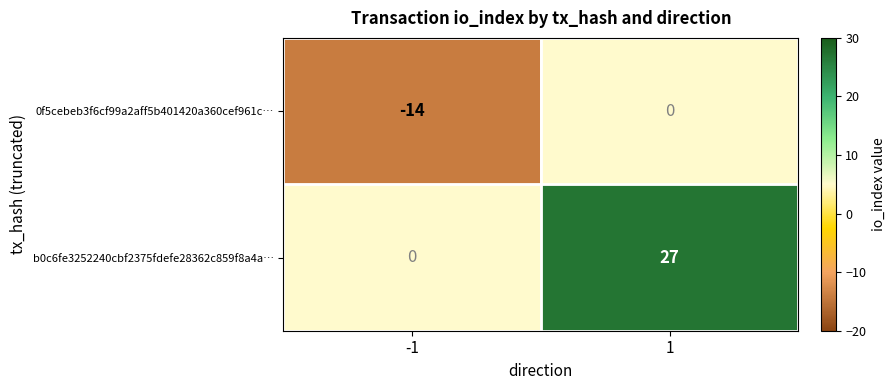

What is the greatest value displayed?

27